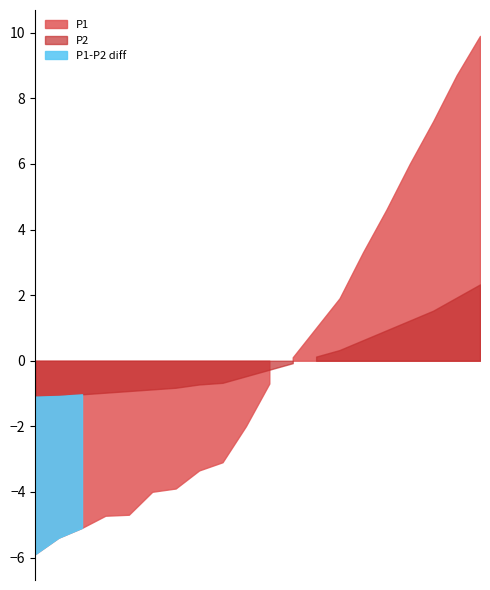

What is the difference between the highest and lowest values at 10:00?

8.0